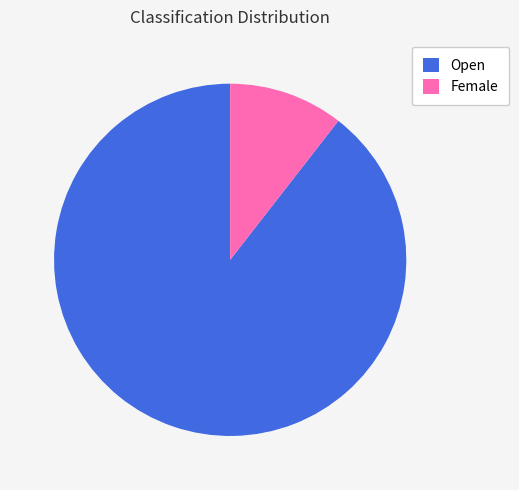

Combined, do Open and Female account for over 50%?

Yes